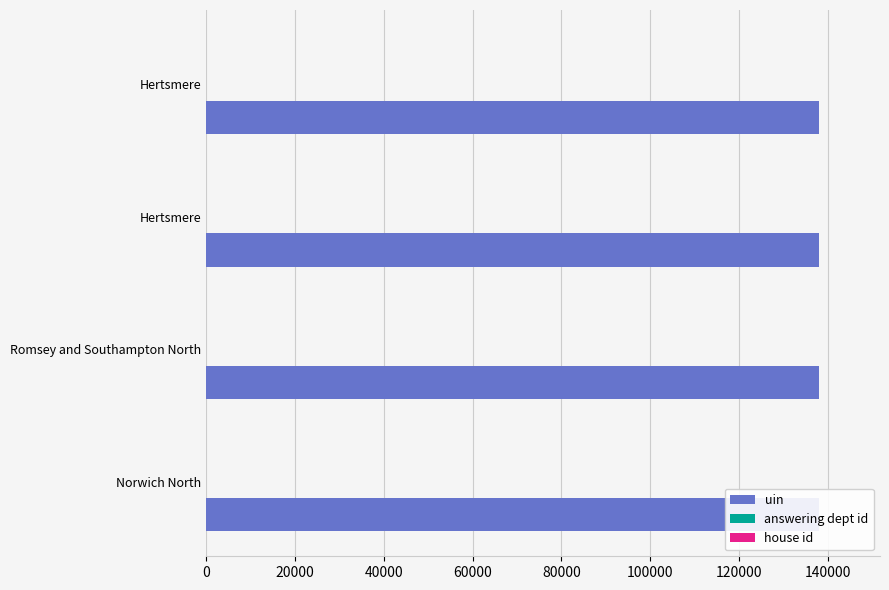

At 20000, list the series in order from largest to smallest.

uin, answering dept id, house id